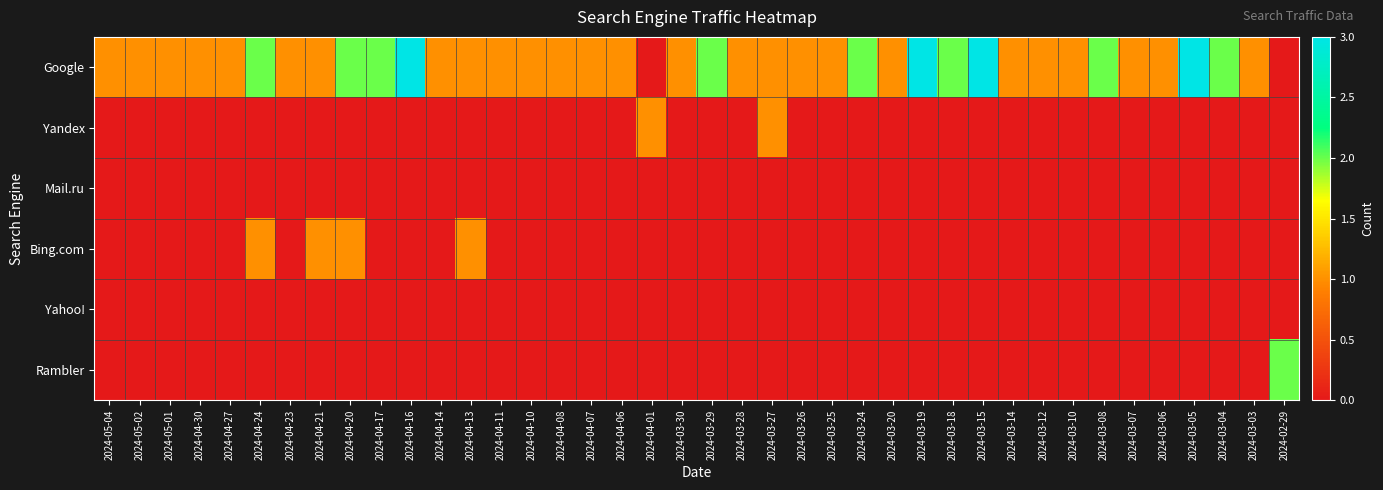

How many data points does each series have?

40